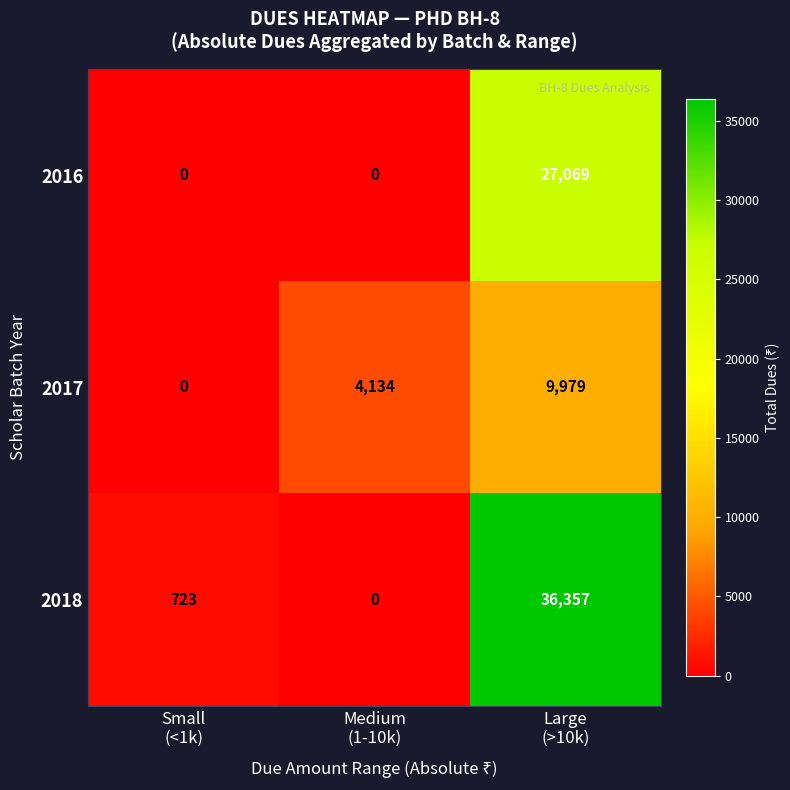

What is the spread (max minus min) of values at Small
(<1k)?

723